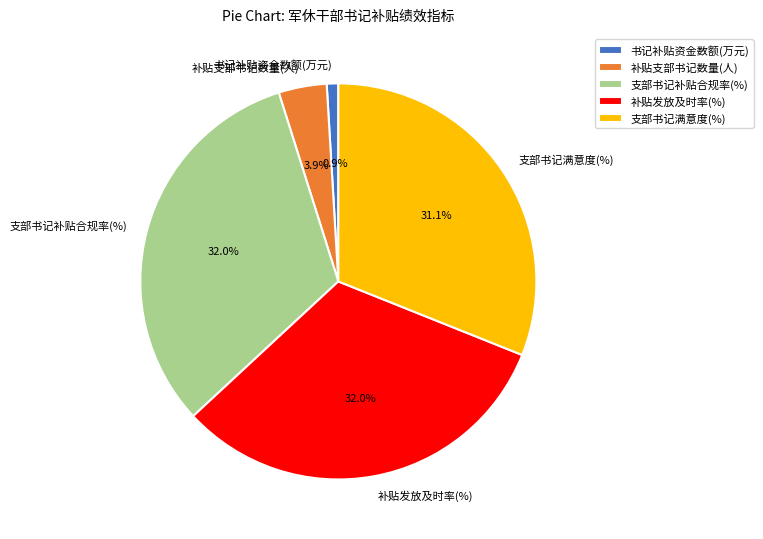

Count the number of slices in the pie.

5